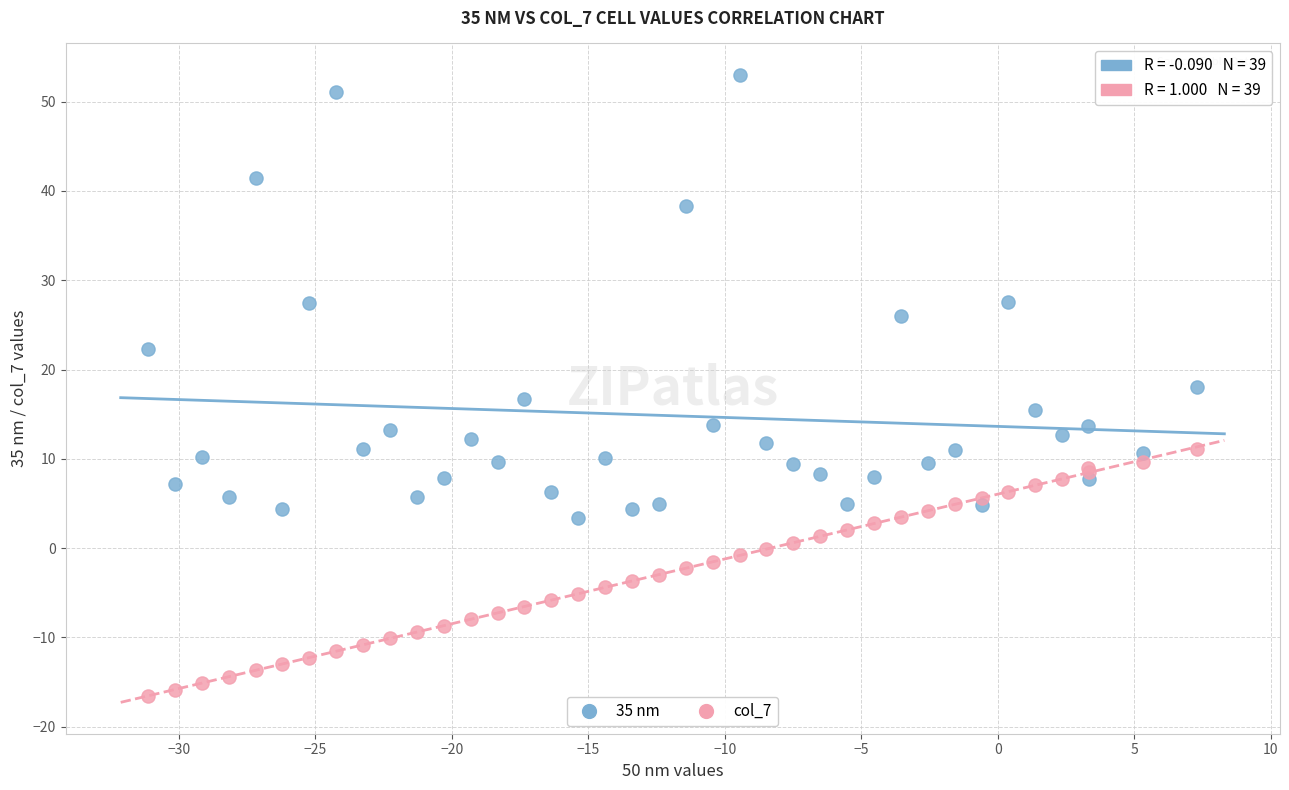

Which series has the largest Y range (max minus min)?

35 nm